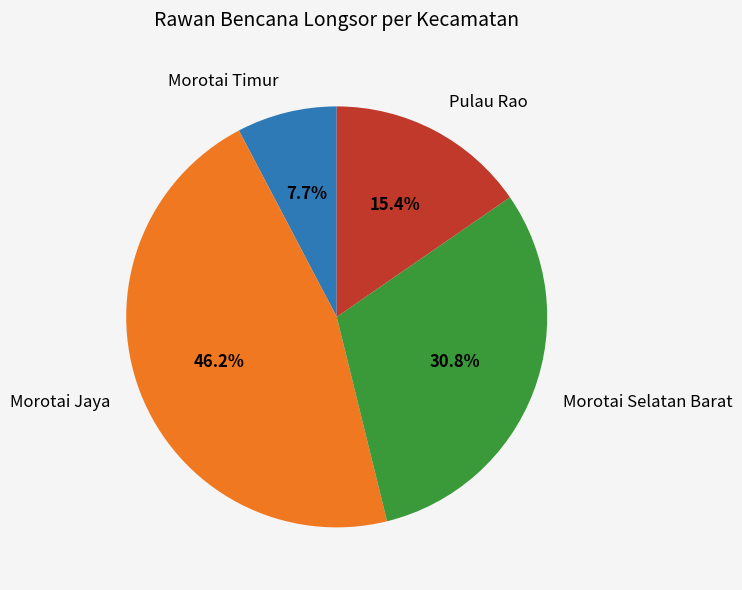

What is the total percentage of Morotai Jaya and Pulau Rao?

61.5%